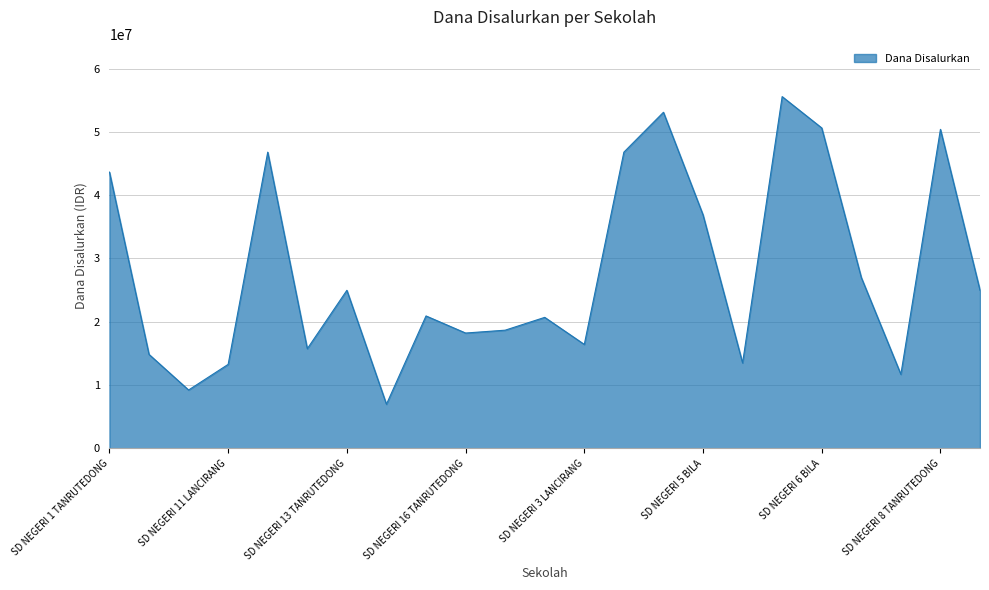

True or false: there are more than 1 points higher than both neighbors.

True